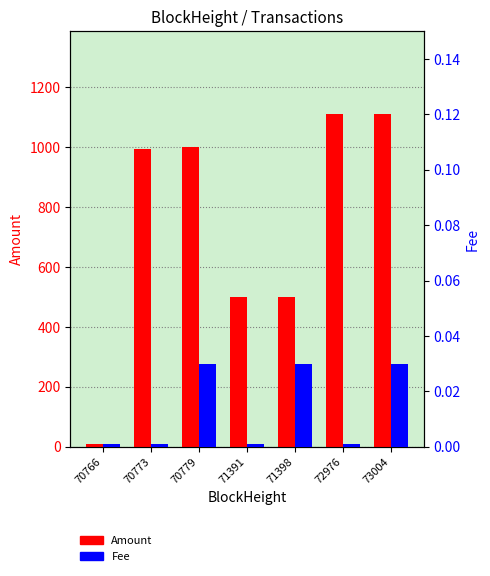

How many bars are there in total?

14